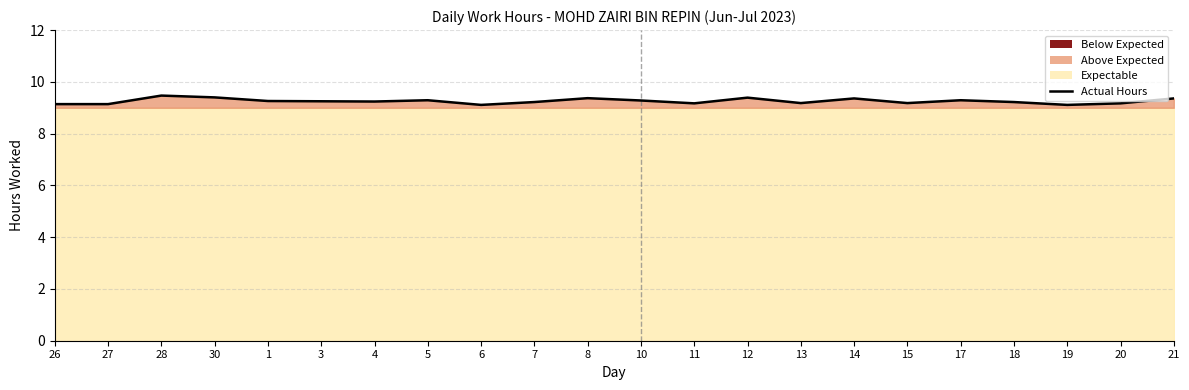

Rank the categories by value from lowest to highest.

6, 19, 26, 27, 11, 20, 13, 15, 7, 18, 4, 3, 1, 10, 5, 17, 14, 21, 8, 12, 30, 28